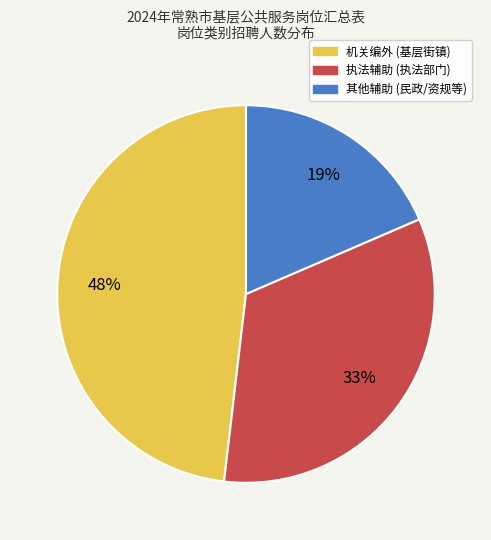

Is it true that 其他辅助 is 19% of the pie?

True